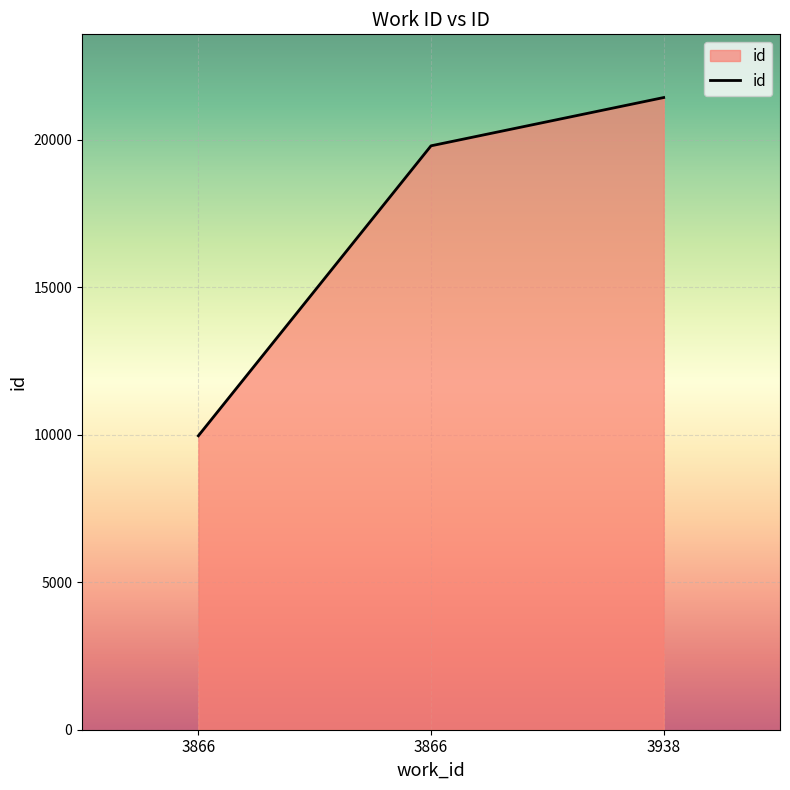

Which label corresponds to the smallest value in the chart?

3866